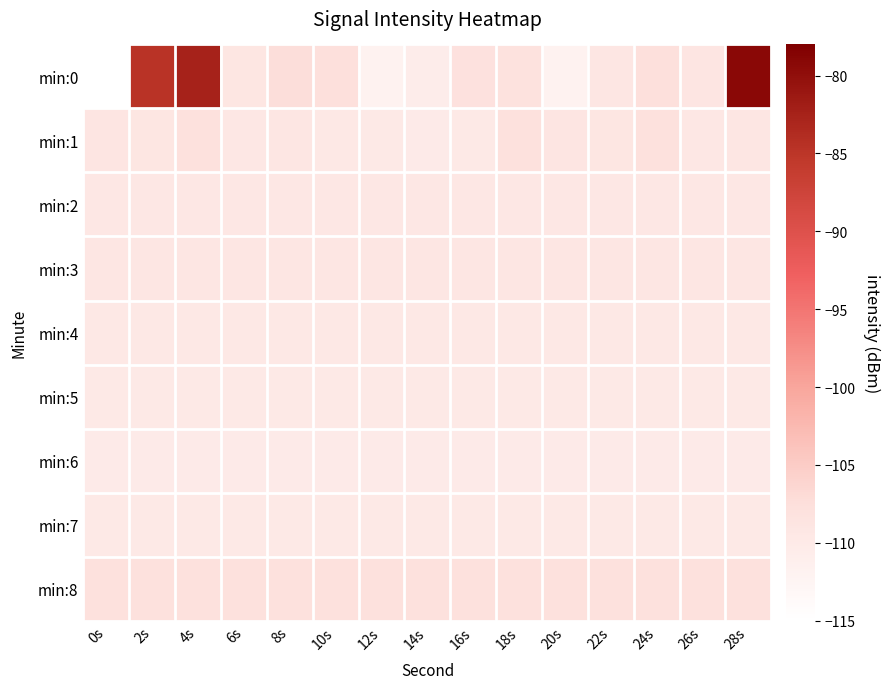

What is the maximum value shown in the chart?

-79.3